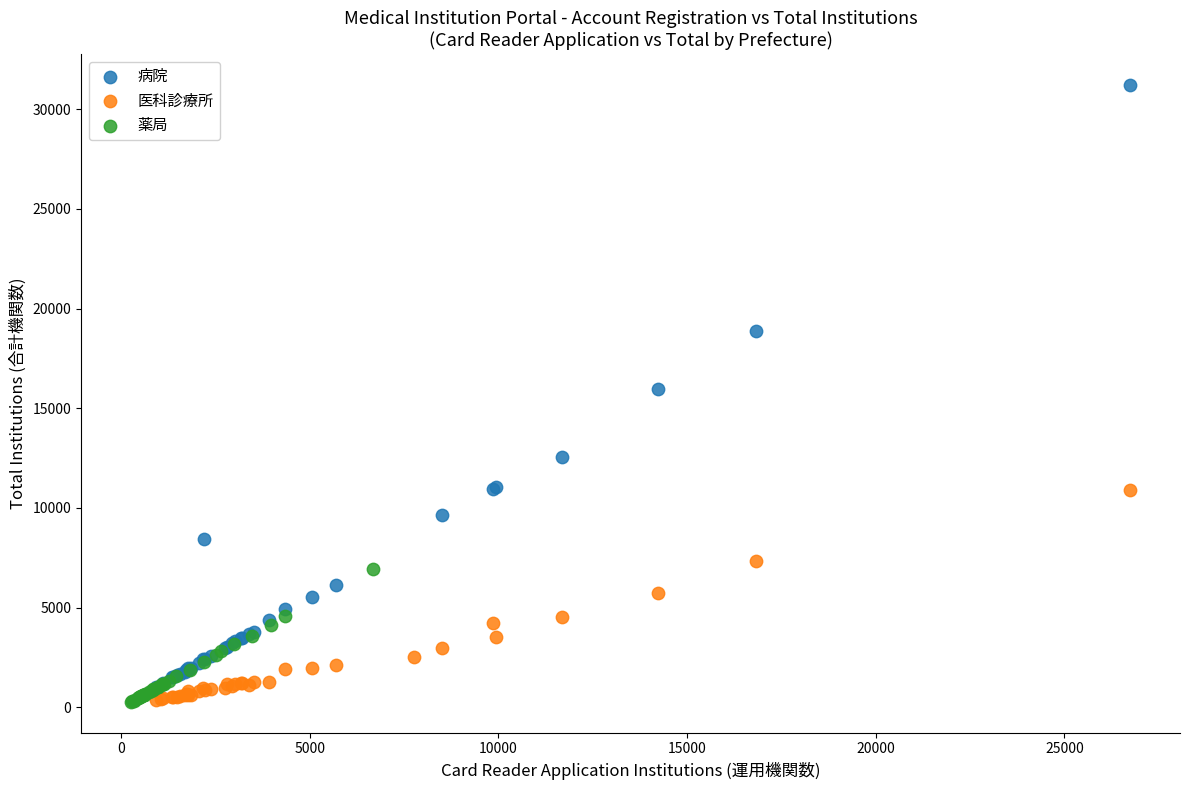

Which series reaches the maximum Y coordinate?

病院